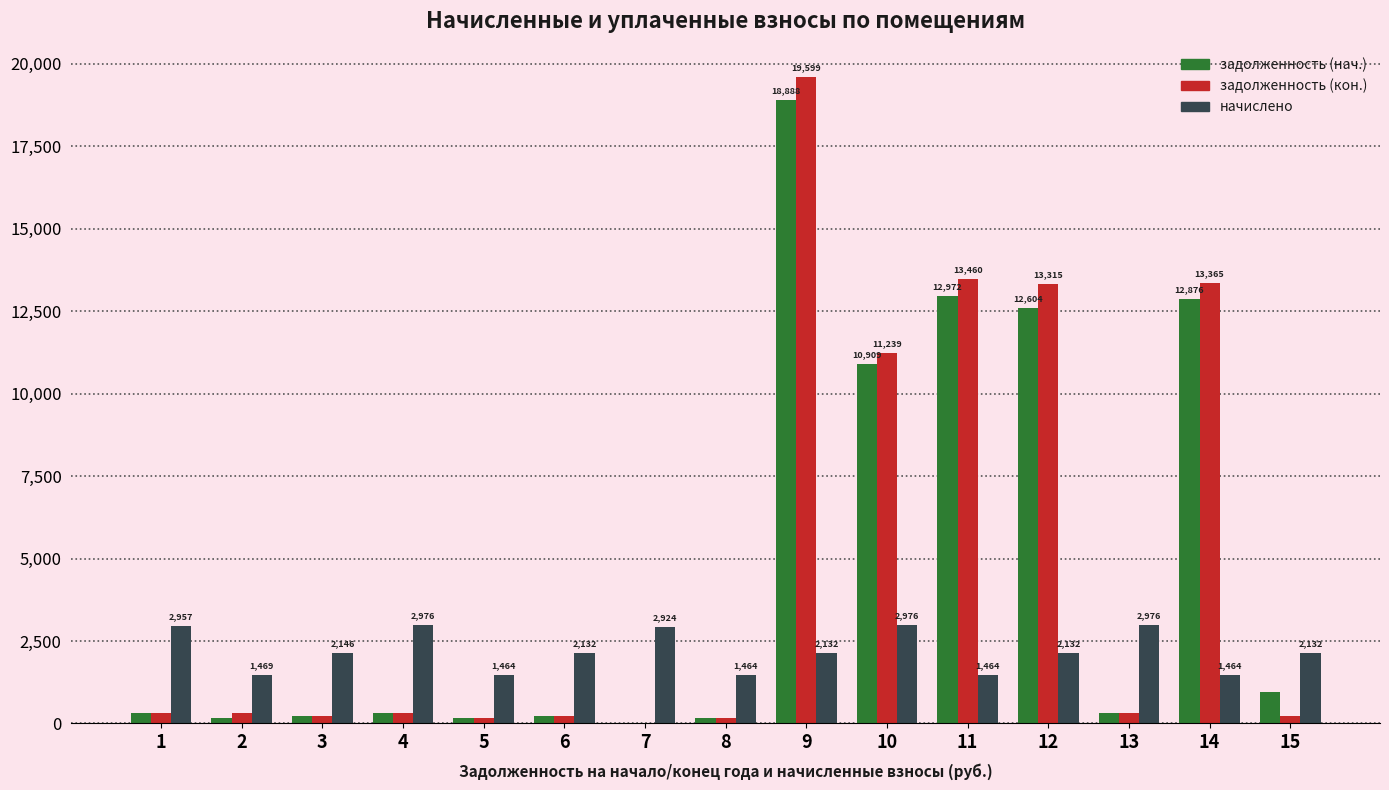

What is the sum of all задолженность (кон.) values?

73335.0